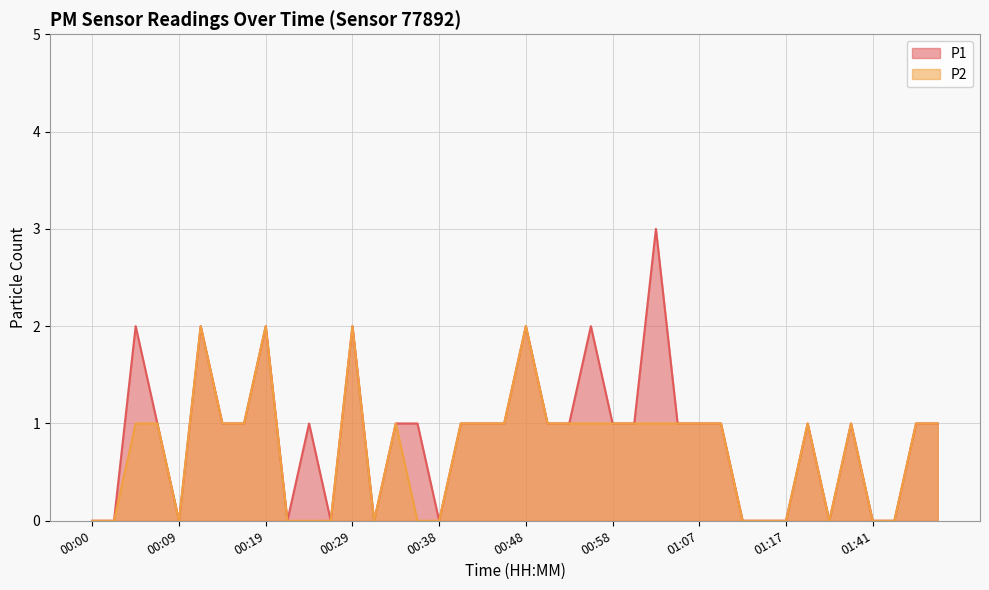

What is the difference between the P1_line values at 12 and 33?

1